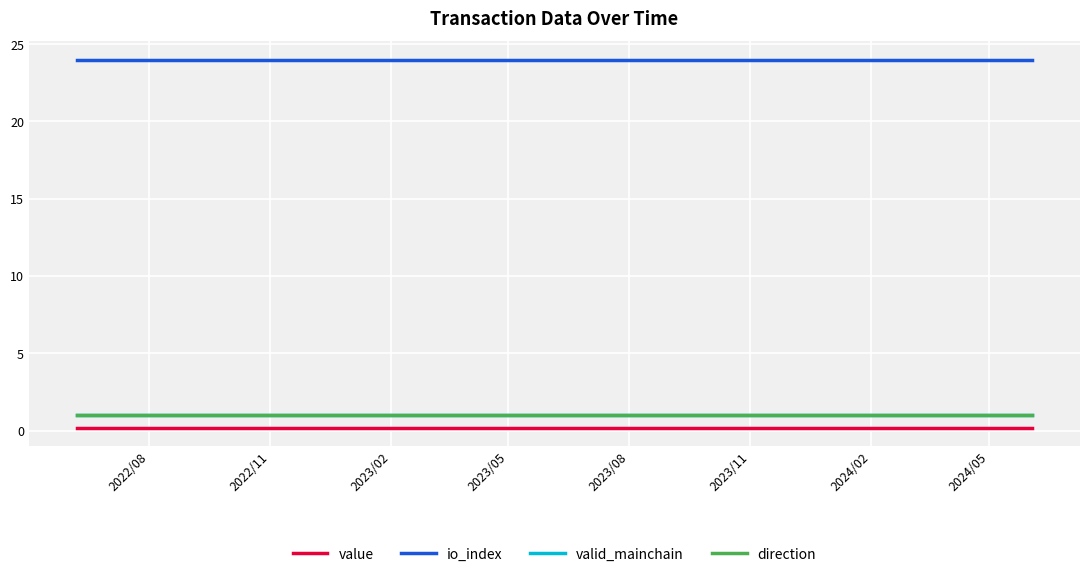

At how many categories does at least one series exceed 20?

25